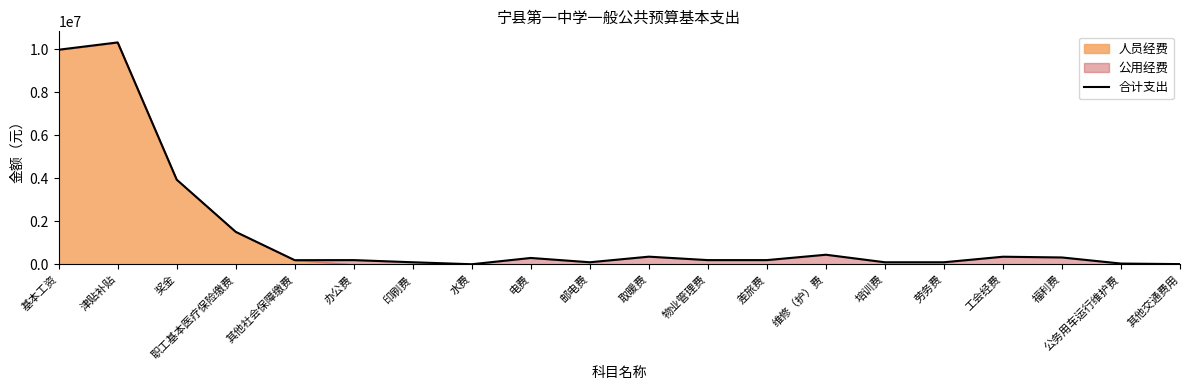

What is the sum of the values at 公务用车运行维护费 and 福利费?

362828.3